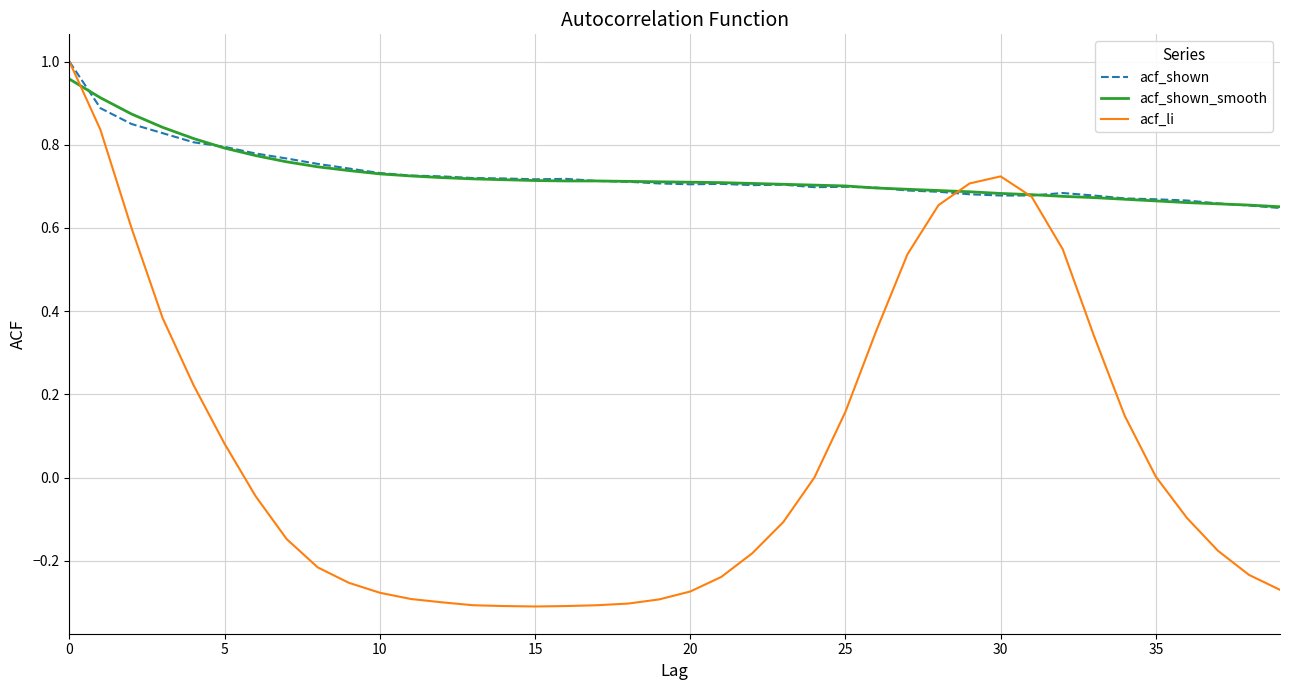

Which series has the widest spread of values?

acf_li